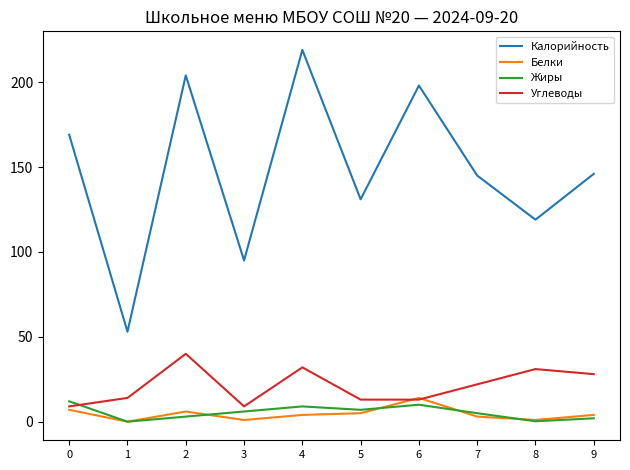

What is the difference between the highest and lowest values at 2?

201.0